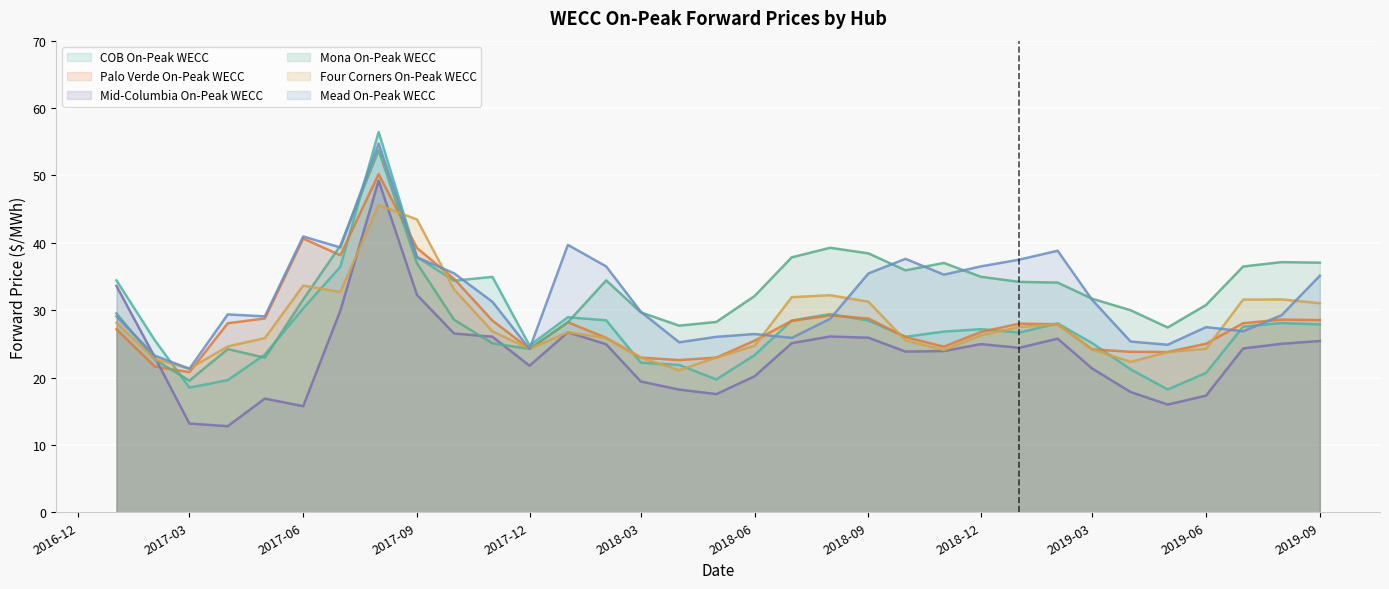

Reading left to right, what are all the values shown in this chart?

COB On-Peak WECC: 2017-01=34.4	2017-02=25.5	2017-03=18.5	2017-04=19.6	2017-05=23.4	2017-06=30.3	2017-07=36.4	2017-08=56.5	2017-09=37.9	2017-10=34.4	2017-11=34.9	2017-12=24.8	2018-01=28.9	2018-02=28.5	2018-03=22.2	2018-04=21.9	2018-05=19.7	2018-06=23.3	2018-07=28.5	2018-08=29.4	2018-09=28.5	2018-10=26.1	2018-11=26.8	2018-12=27.2	2019-01=26.7	2019-02=28.0	2019-03=25.1	2019-04=21.2	2019-05=18.2	2019-06=20.7	2019-07=27.6	2019-08=28.1	2019-09=27.9
Palo Verde On-Peak WECC: 2017-01=27.2	2017-02=21.6	2017-03=20.8	2017-04=28.1	2017-05=28.8	2017-06=40.6	2017-07=38.1	2017-08=50.2	2017-09=39.2	2017-10=34.7	2017-11=28.4	2017-12=24.2	2018-01=28.2	2018-02=25.9	2018-03=23.0	2018-04=22.6	2018-05=23.0	2018-06=25.5	2018-07=28.4	2018-08=29.2	2018-09=28.8	2018-10=26.0	2018-11=24.6	2018-12=26.8	2019-01=28.0	2019-02=27.9	2019-03=24.2	2019-04=23.8	2019-05=23.8	2019-06=25.0	2019-07=28.1	2019-08=28.6	2019-09=28.5
Mid-Columbia On-Peak WECC: 2017-01=33.6	2017-02=23.0	2017-03=13.2	2017-04=12.8	2017-05=16.9	2017-06=15.8	2017-07=29.9	2017-08=49.2	2017-09=32.3	2017-10=26.5	2017-11=26.1	2017-12=21.8	2018-01=26.7	2018-02=24.9	2018-03=19.4	2018-04=18.2	2018-05=17.5	2018-06=20.2	2018-07=25.1	2018-08=26.1	2018-09=25.9	2018-10=23.9	2018-11=23.9	2018-12=25.0	2019-01=24.4	2019-02=25.8	2019-03=21.3	2019-04=17.9	2019-05=16.0	2019-06=17.3	2019-07=24.3	2019-08=25.0	2019-09=25.4
Mona On-Peak WECC: 2017-01=29.5	2017-02=22.7	2017-03=19.5	2017-04=24.2	2017-05=22.9	2017-06=31.6	2017-07=39.6	2017-08=53.7	2017-09=37.0	2017-10=28.6	2017-11=25.1	2017-12=24.2	2018-01=28.2	2018-02=34.4	2018-03=29.7	2018-04=27.7	2018-05=28.2	2018-06=32.1	2018-07=37.8	2018-08=39.3	2018-09=38.4	2018-10=35.9	2018-11=37.0	2018-12=35.0	2019-01=34.2	2019-02=34.1	2019-03=31.7	2019-04=30.0	2019-05=27.4	2019-06=30.8	2019-07=36.5	2019-08=37.1	2019-09=37.0
Four Corners On-Peak WECC: 2017-01=28.1	2017-02=22.7	2017-03=21.3	2017-04=24.6	2017-05=25.9	2017-06=33.6	2017-07=32.7	2017-08=45.6	2017-09=43.5	2017-10=33.1	2017-11=26.9	2017-12=24.2	2018-01=26.7	2018-02=25.9	2018-03=23.0	2018-04=21.1	2018-05=23.0	2018-06=24.7	2018-07=31.9	2018-08=32.2	2018-09=31.3	2018-10=25.5	2018-11=24.1	2018-12=26.3	2019-01=27.5	2019-02=27.9	2019-03=24.2	2019-04=22.3	2019-05=23.8	2019-06=24.3	2019-07=31.6	2019-08=31.6	2019-09=31.0
Mead On-Peak WECC: 2017-01=29.1	2017-02=23.2	2017-03=21.3	2017-04=29.4	2017-05=29.1	2017-06=40.9	2017-07=39.3	2017-08=54.7	2017-09=37.9	2017-10=35.5	2017-11=31.2	2017-12=24.2	2018-01=39.7	2018-02=36.5	2018-03=29.8	2018-04=25.2	2018-05=26.0	2018-06=26.5	2018-07=25.9	2018-08=28.7	2018-09=35.5	2018-10=37.6	2018-11=35.3	2018-12=36.5	2019-01=37.5	2019-02=38.8	2019-03=31.5	2019-04=25.3	2019-05=24.9	2019-06=27.5	2019-07=26.9	2019-08=29.2	2019-09=35.1